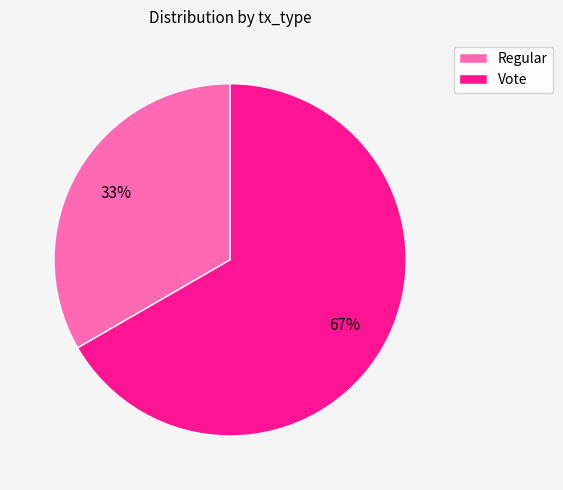

Does Regular account for over 50% of the chart?

No